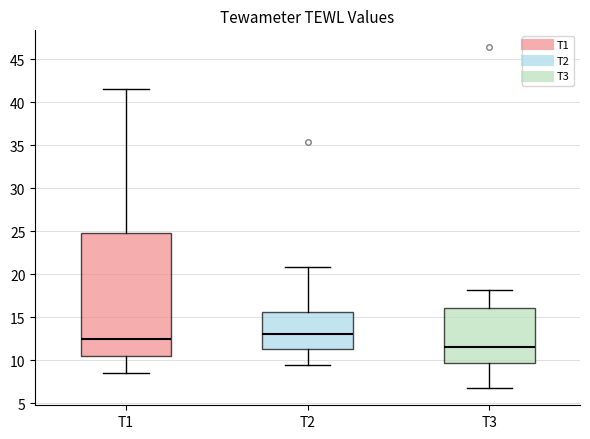

Where is the lower edge of the box for T2 on the y-axis? The values are not printed on the chart, so give them approximately, as read against the axis.

11.5